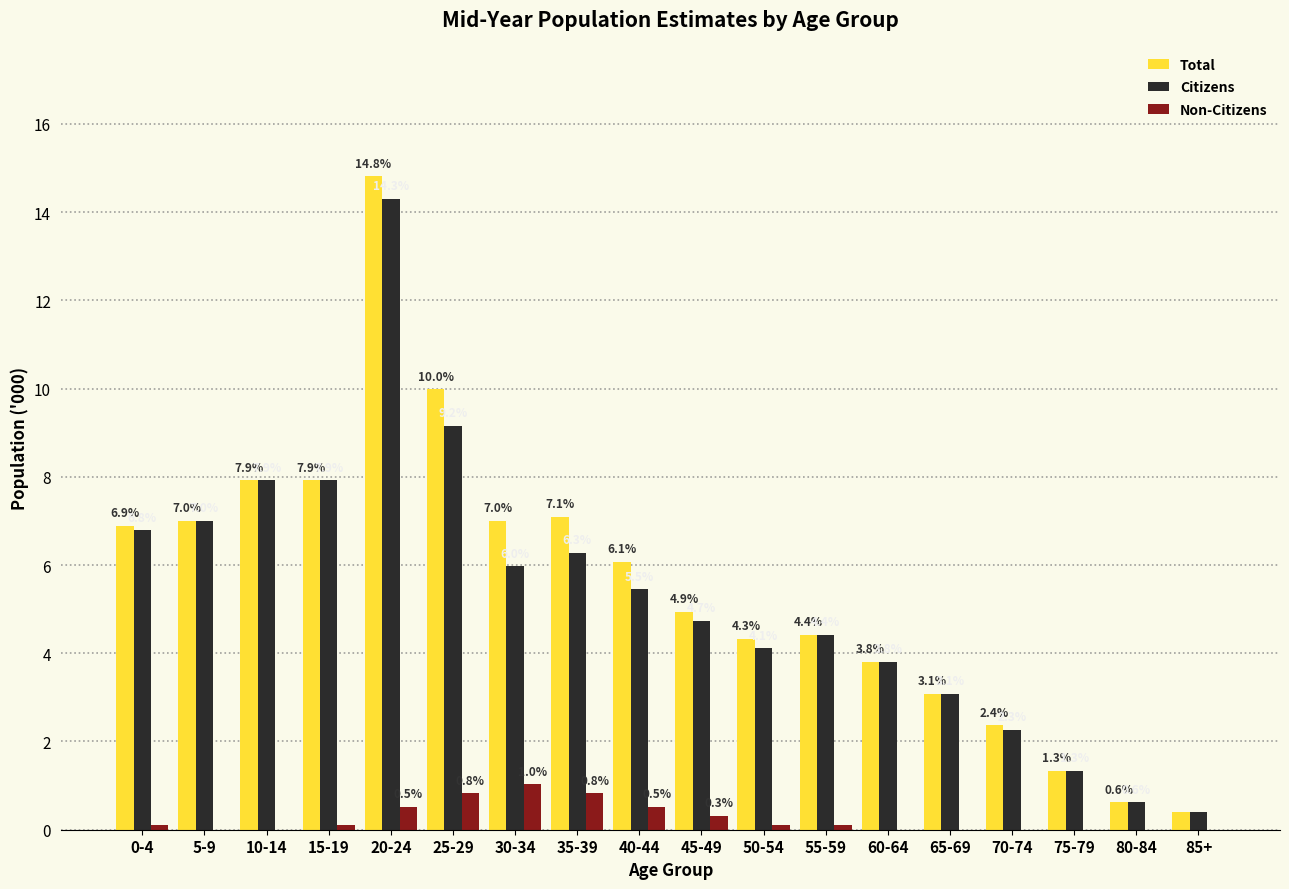

True or false: Total has a value of 0.8 at 75-79.

False